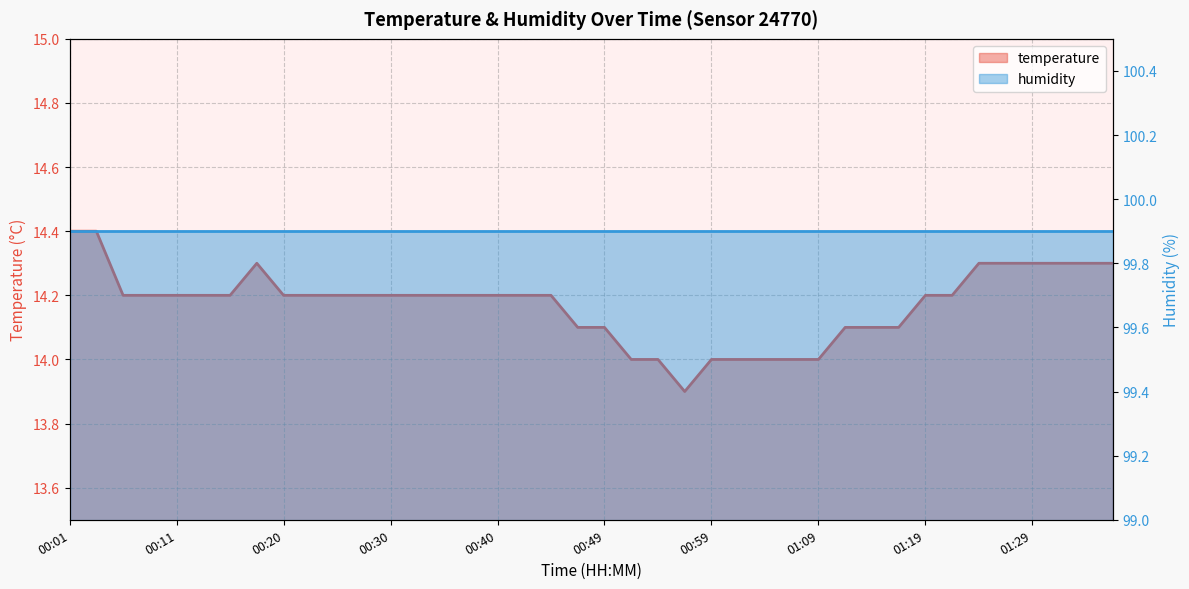

What is the ratio of the value at 00:06 to the value at 01:21?

1.0